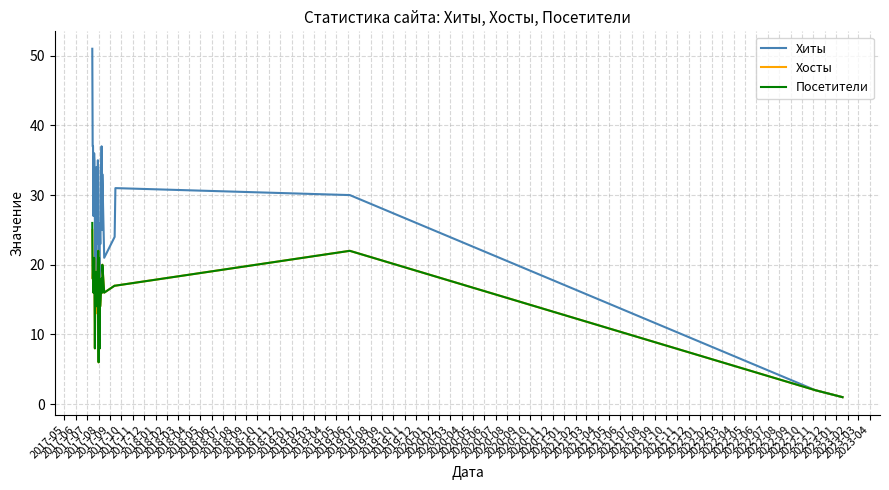

How many data points does each series have?

39